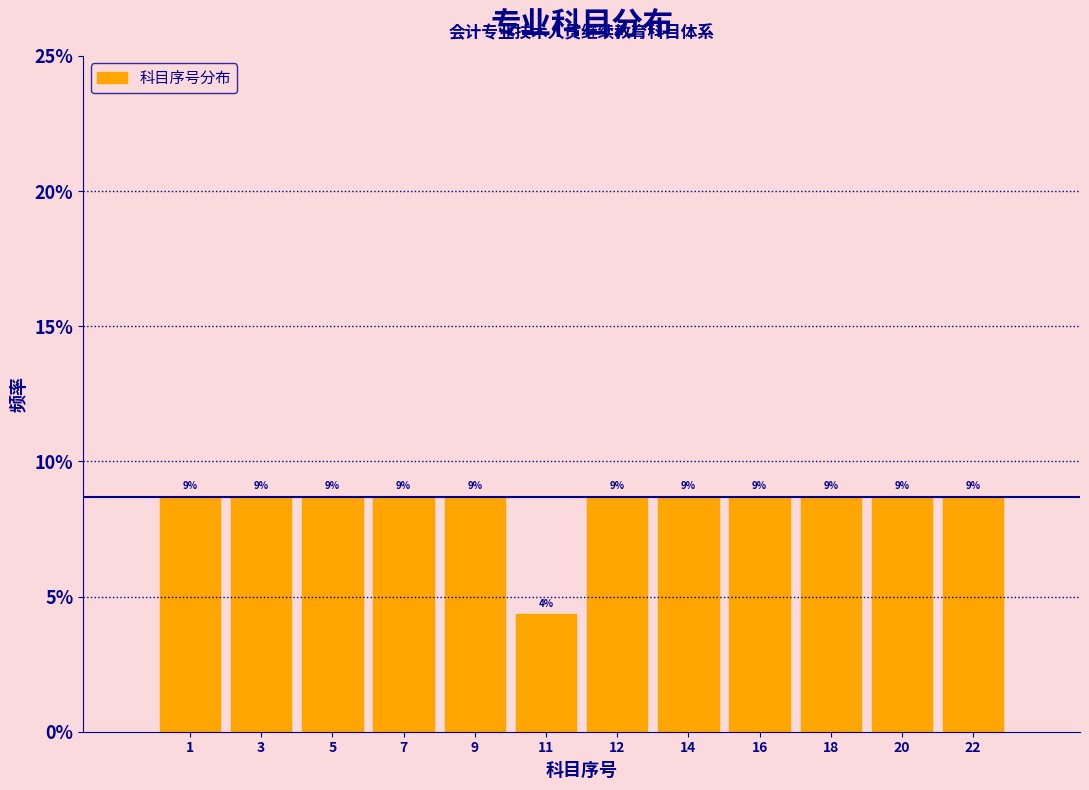

Does the chart contain any negative values?

No